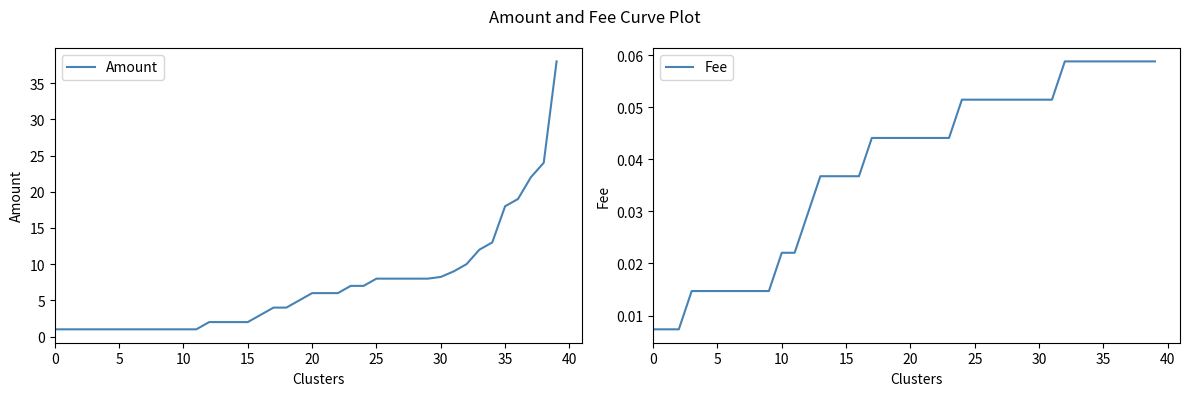

Which label corresponds to the largest value in the chart?

39